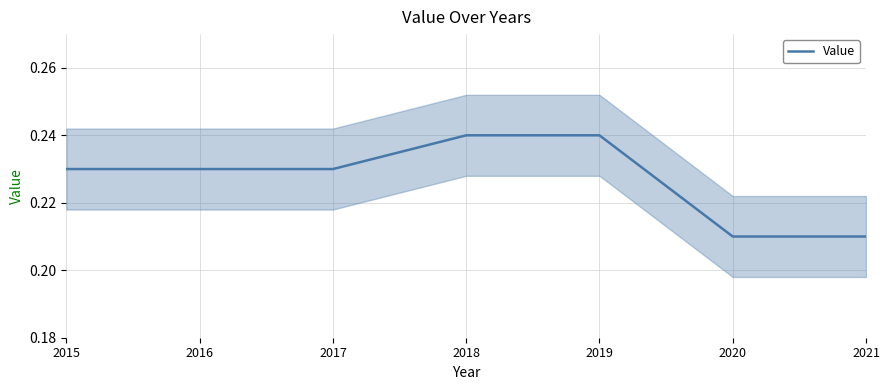

True or false: the data has more than 2 interior local peaks.

False